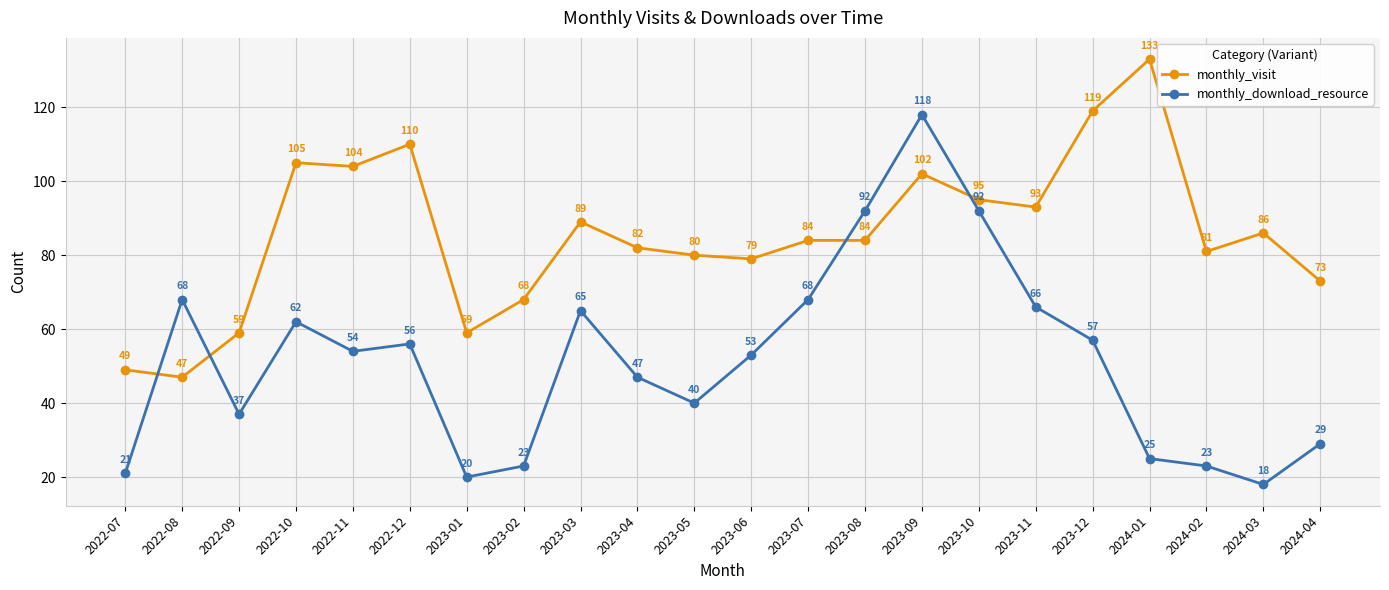

In monthly_download_resource, how many points are lower than both neighbors (excluding endpoints)?

5